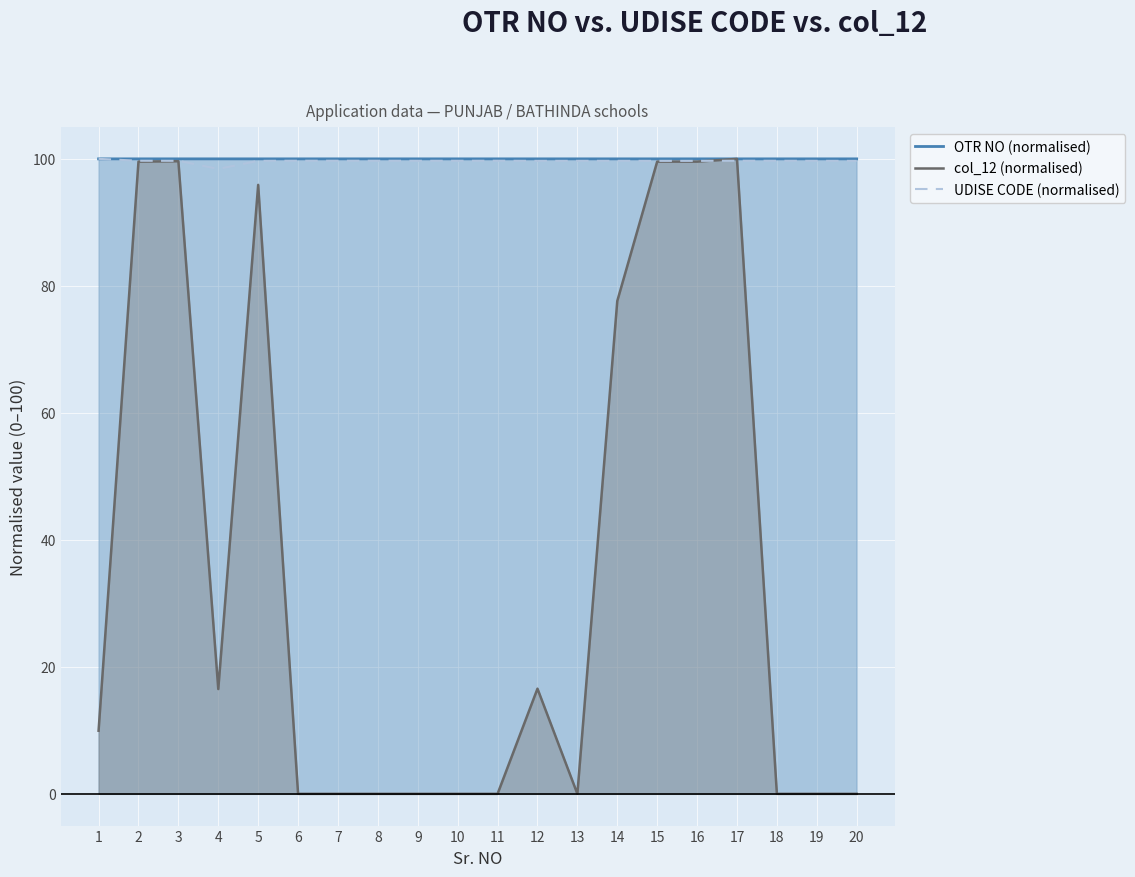

The value of col_12 (normalised) at 5 is 95.9. True or false?

True